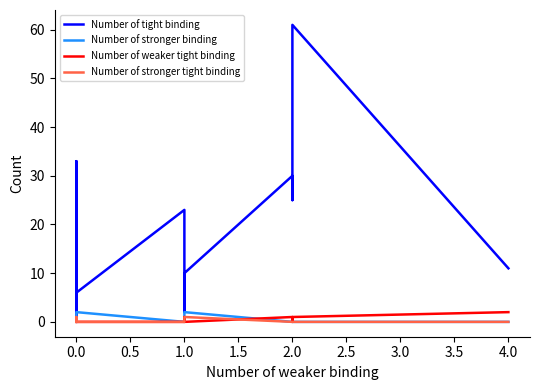

Reading right to left, list all the values displayed in this chart.

Number of tight binding: 11	61	25	30	10	3	2	2	14	23	6	8	8	2	0	3	3	1	1	33	7	9	7	0	8
Number of stronger binding: 0	0	0	0	2	0	0	0	0	0	2	2	1	1	1	1	1	1	1	1	1	1	1	1	1
Number of weaker tight binding: 2	1	0	1	0	0	0	1	0	0	0	0	0	0	0	0	0	0	0	0	0	0	0	0	0
Number of stronger tight binding: 0	0	0	0	1	0	0	0	0	0	0	1	0	0	0	0	0	0	0	0	0	0	0	0	0